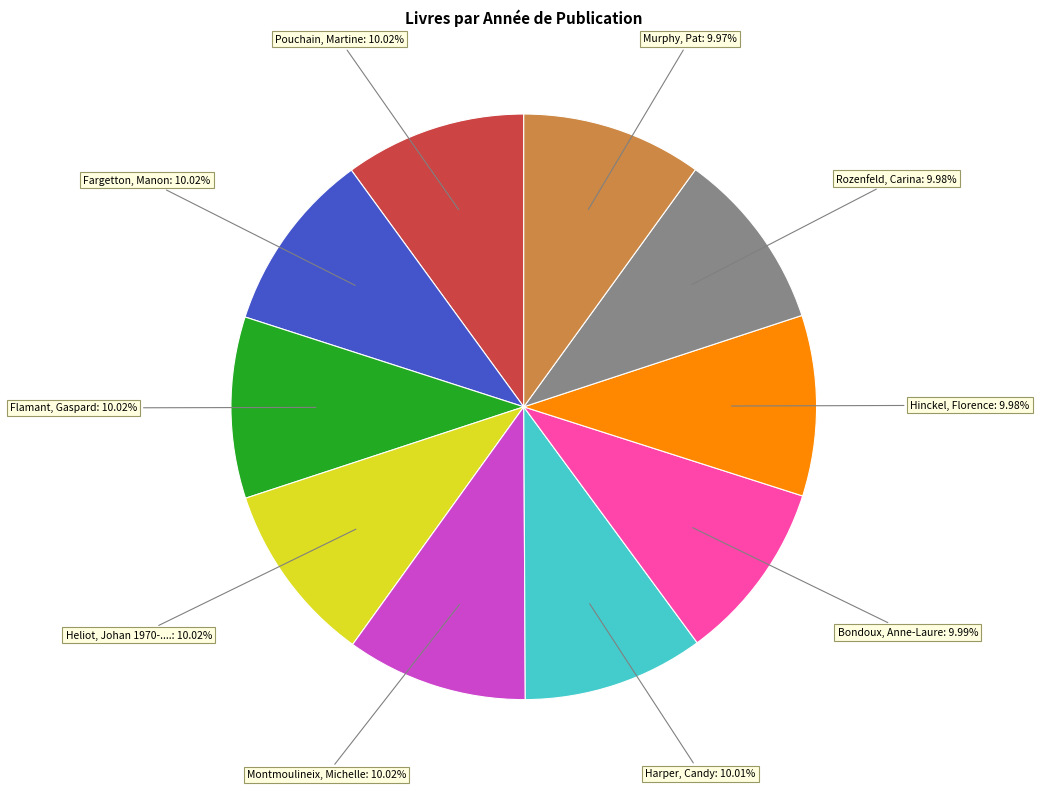

Count the number of slices in the pie.

10